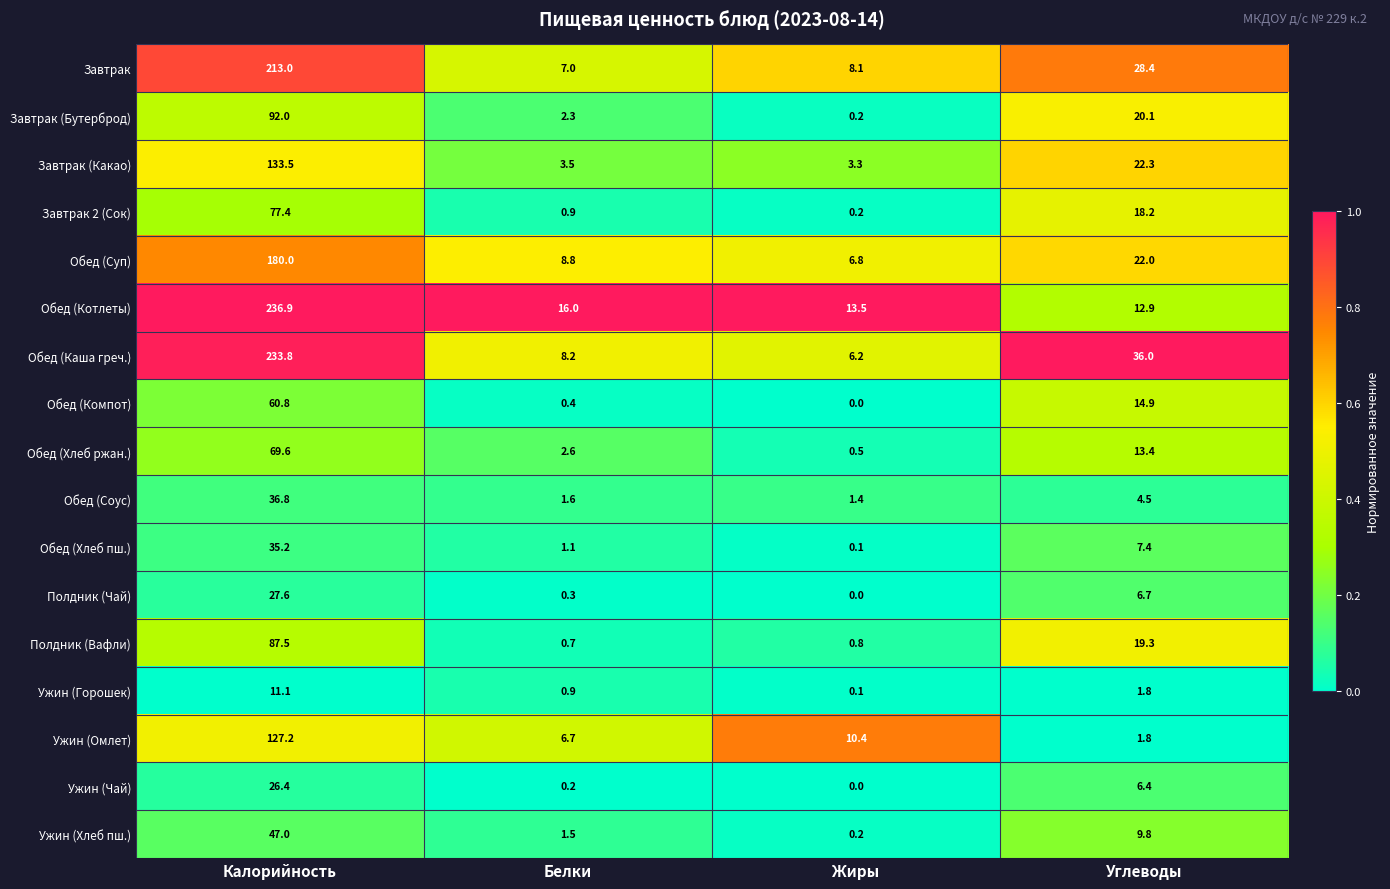

Which series has the largest range (max minus min)?

Обед (Каша греч.)